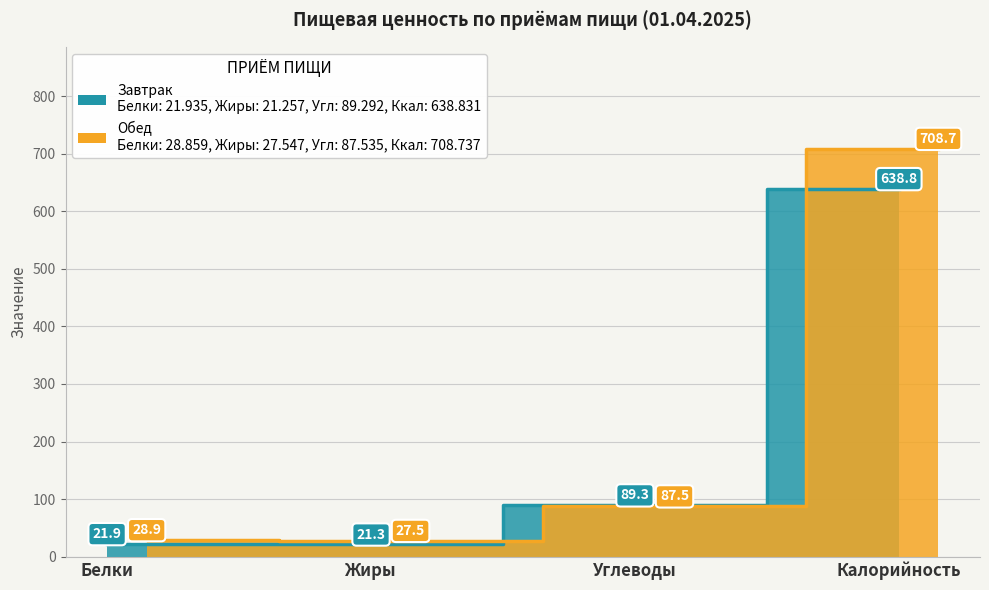

Does the chart display data point markers on the line(s)?

No